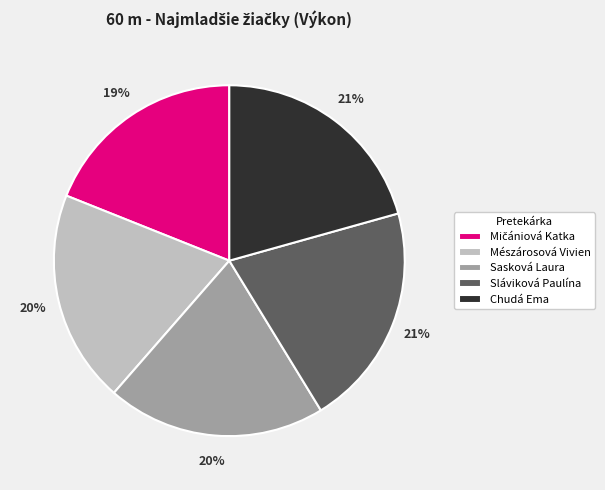

Is there any slice that represents more than half of the pie?

No